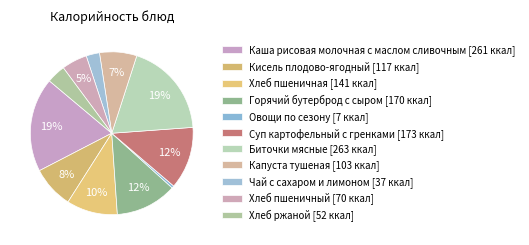

Rank the categories by value from highest to lowest.

Биточки мясные, Каша рисовая молочная с маслом сливочным, Суп картофельный с гренками, Горячий бутерброд с сыром, Хлеб пшеничная, Кисель плодово-ягодный, Капуста тушеная, Хлеб пшеничный, Хлеб ржаной, Чай с сахаром и лимоном, Овощи по сезону